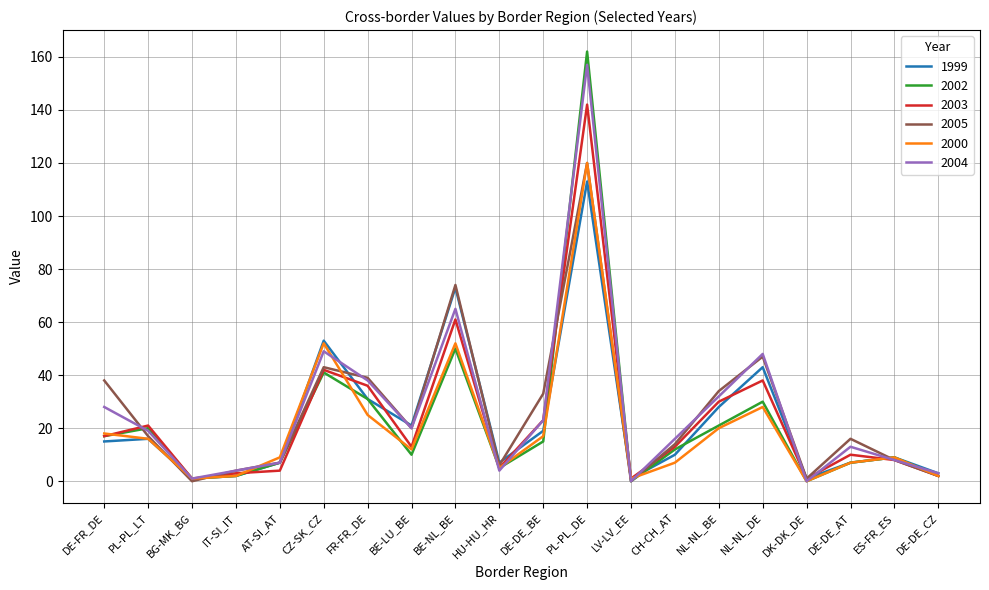

At which category is the sum across all series the highest?

PL-PL_DE